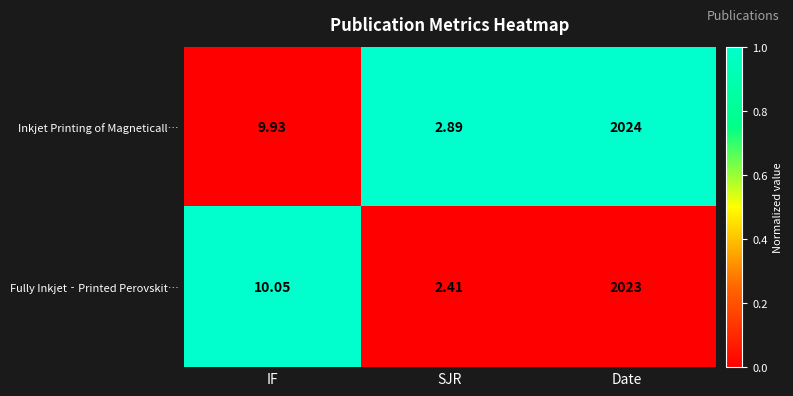

Rank the series at IF from lowest to highest value.

Inkjet Printing of Magneticall…, Fully Inkjet‐Printed Perovskit…